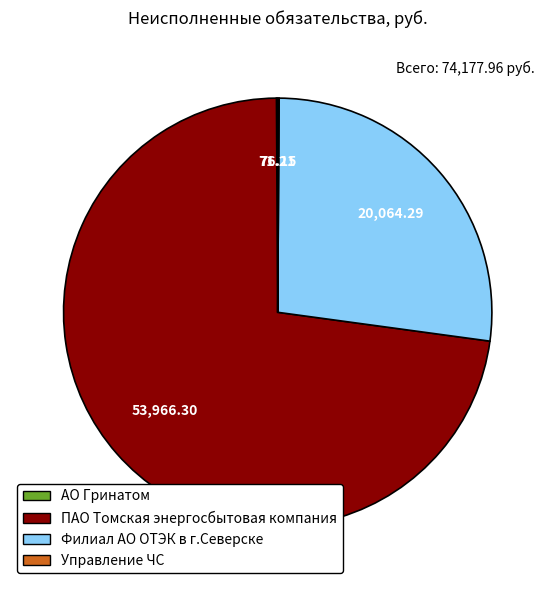

Which slice represents more than half of the pie?

ПАО Томская энергосбытовая компания